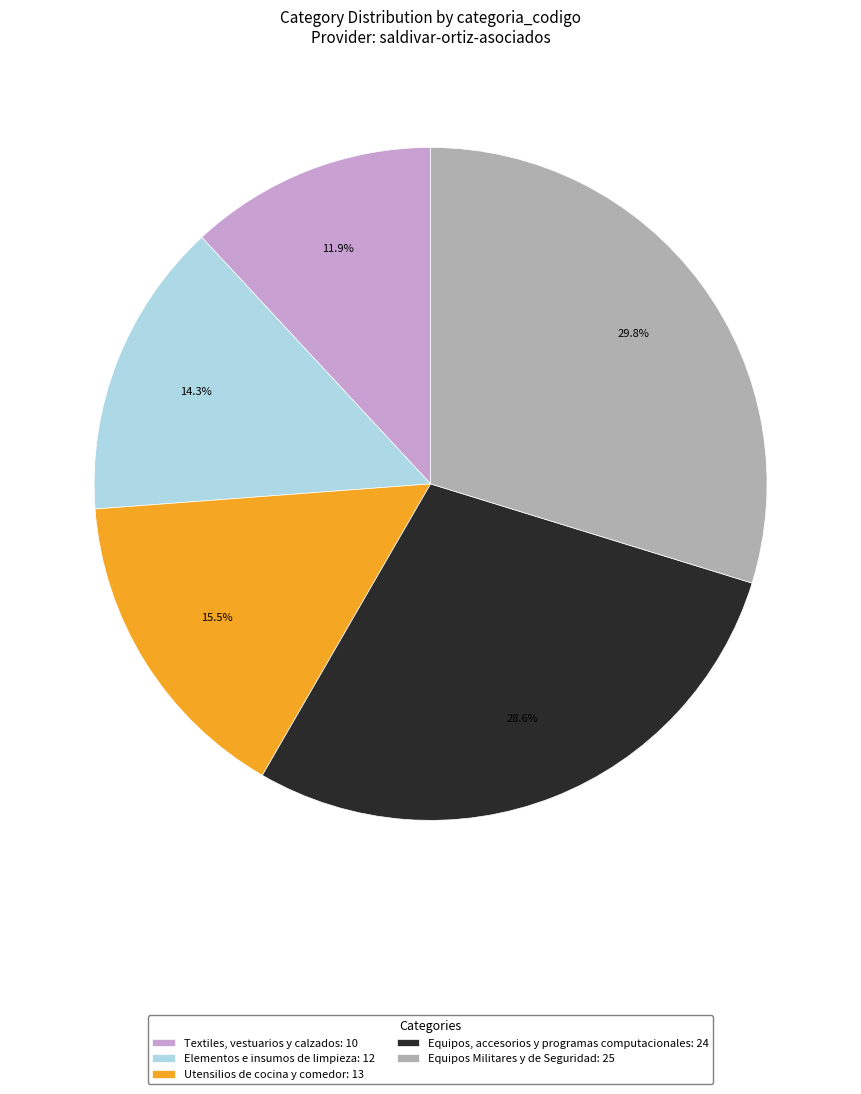

Does any single category account for the majority?

No